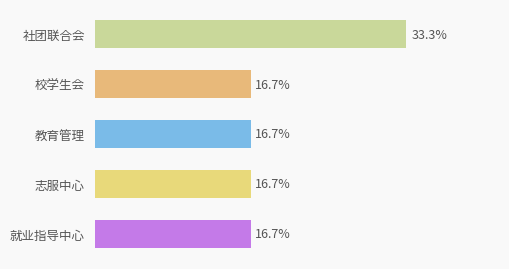

Which category has the highest value across all series?

社团联合会